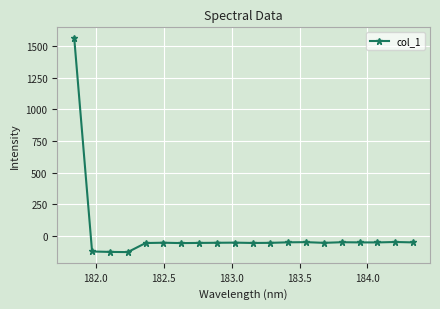

What is the sum of all values?

361.5